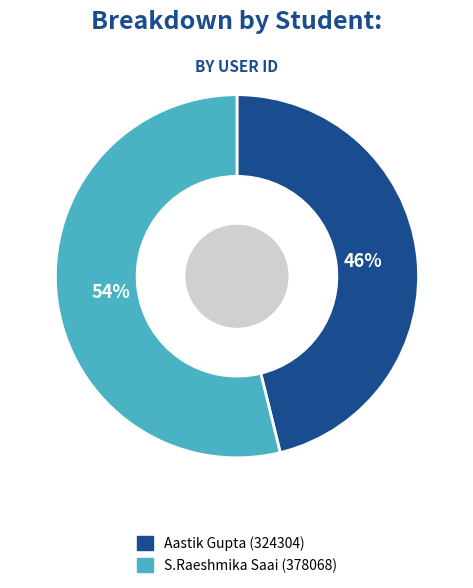

Rank the categories by value from highest to lowest.

S.Raeshmika Saai (378068), Aastik Gupta (324304)